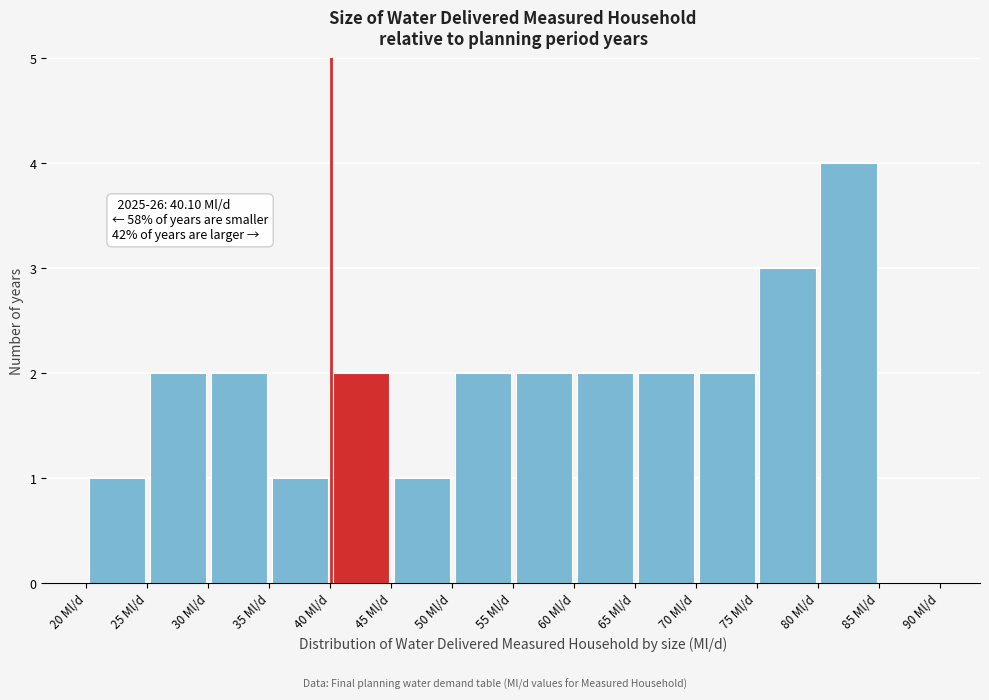

Over which range of the x-axis is the bar tallest?

80 to 85